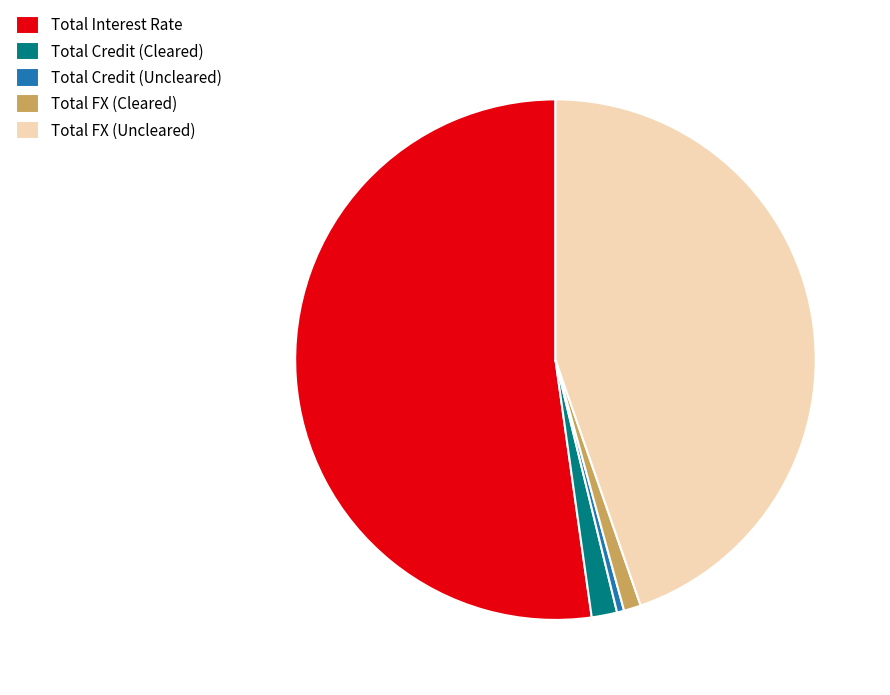

Is there any slice that represents more than half of the pie?

Yes